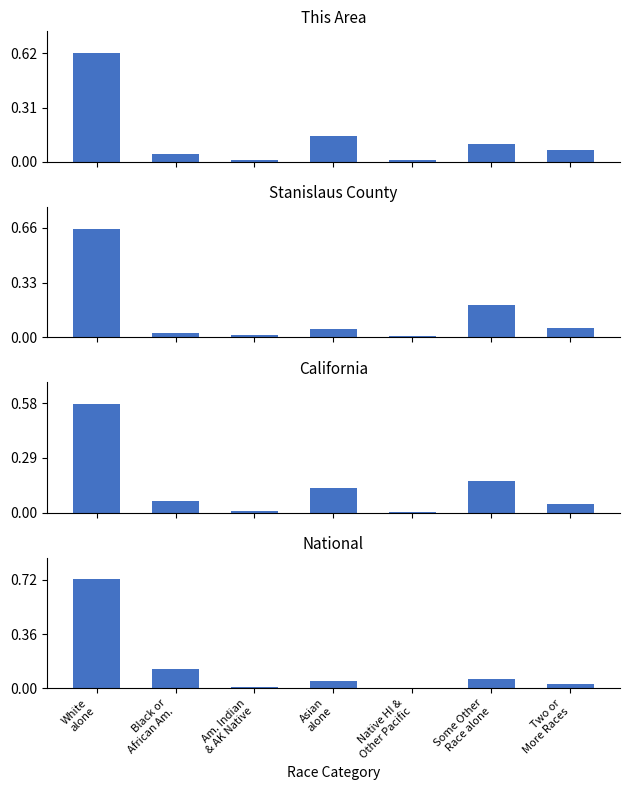

Reading left to right, what are all the values shown in this chart?

This Area: 0.6	0.0	0.0	0.1	0.0	0.1	0.1
Stanislaus County: 0.7	0.0	0.0	0.1	0.0	0.2	0.1
California: 0.6	0.1	0.0	0.1	0.0	0.2	0.0
National: 0.7	0.1	0.0	0.0	0.0	0.1	0.0